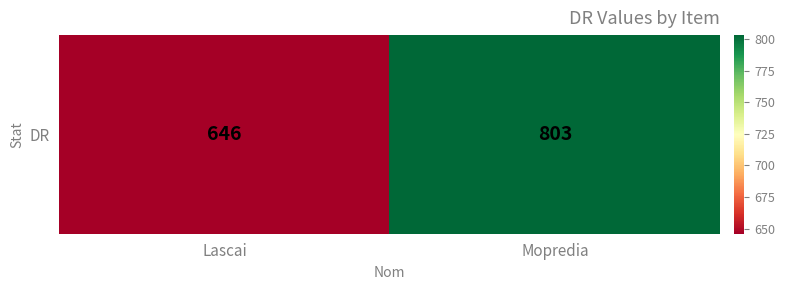

How many categories are shown in the chart?

2